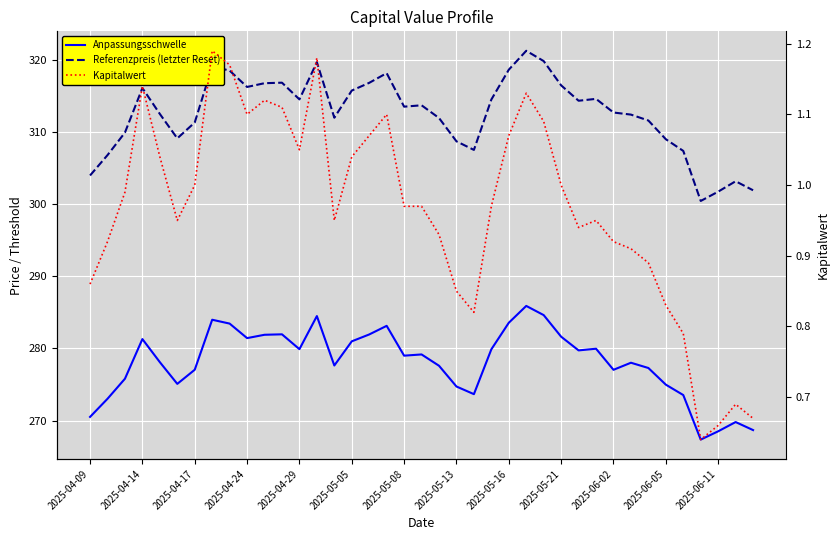

How many interior local valleys does the Kapitalwert series have?

7